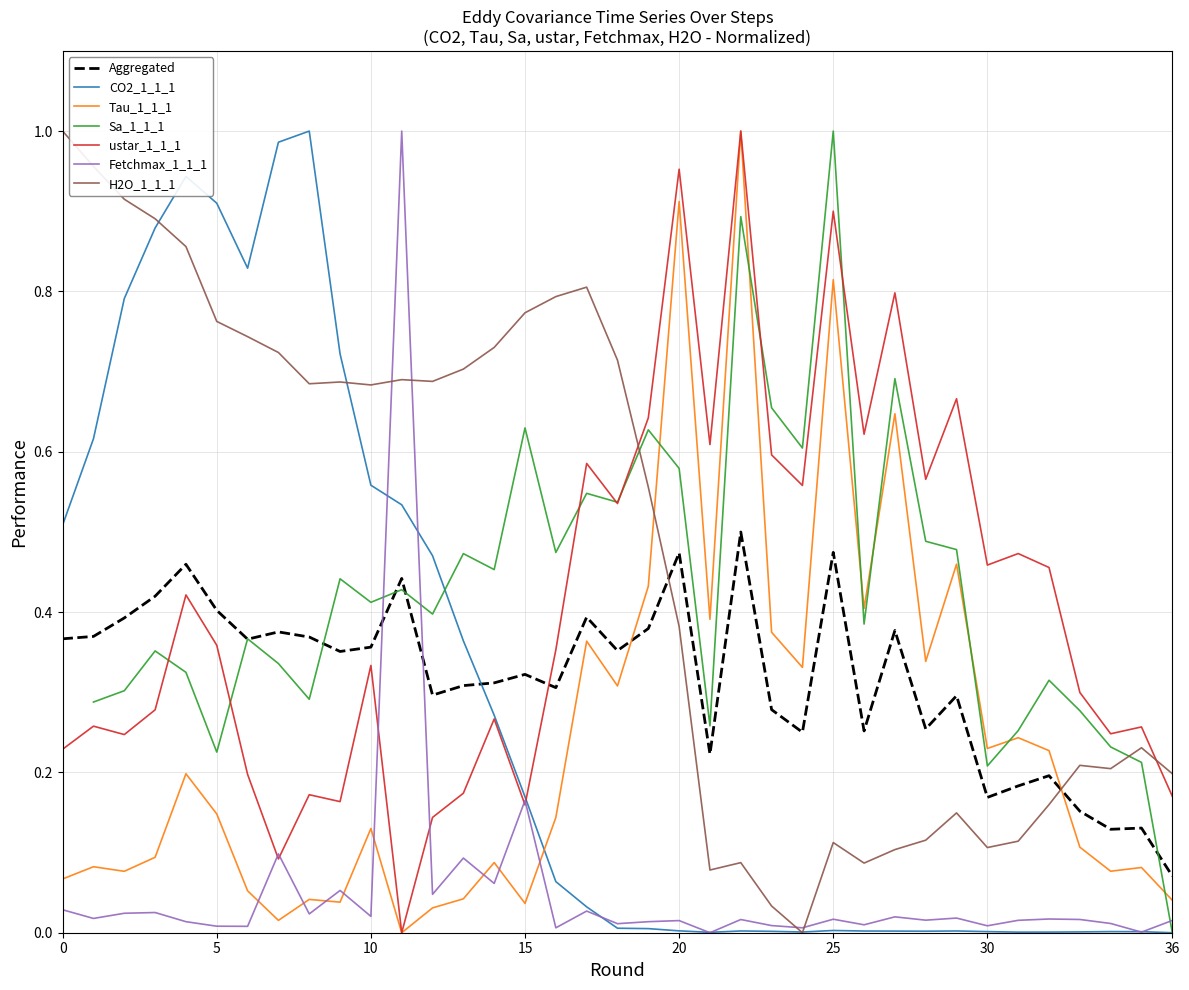

After their last crossing, which series has the higher values: CO2_1_1_1 or Tau_1_1_1?

Tau_1_1_1